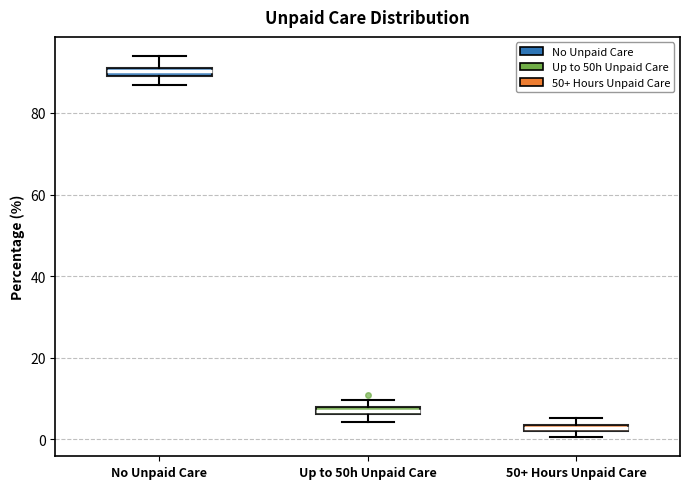

Which box's median line is the lowest?

50+ Hours Unpaid Care